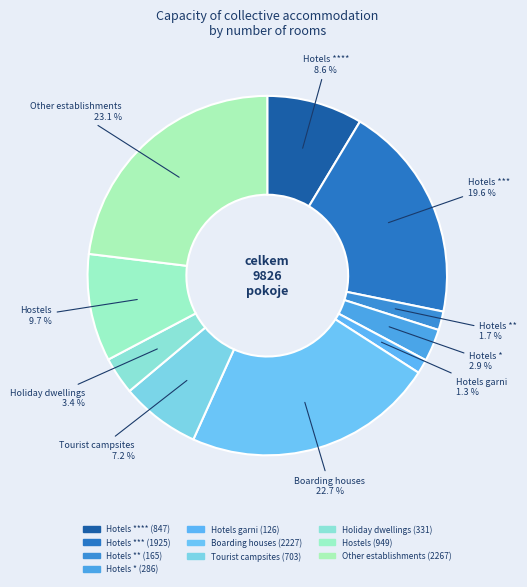

How many segments does this pie chart have?

10